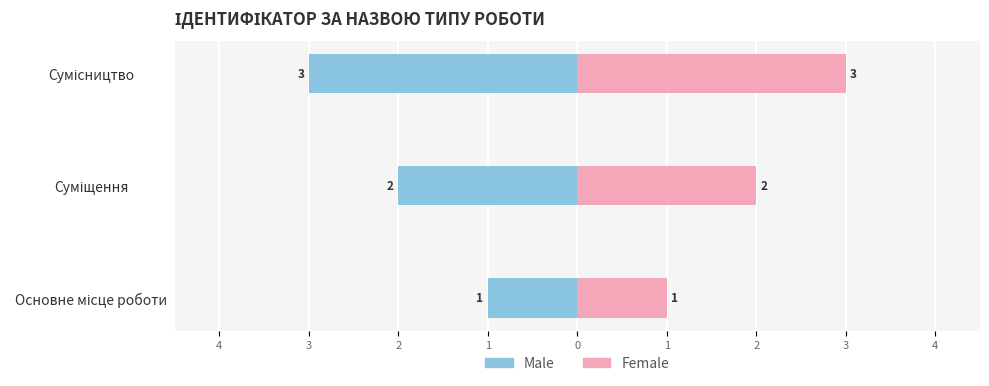

Is it true that Female equals 2 at Основне місце роботи?

False